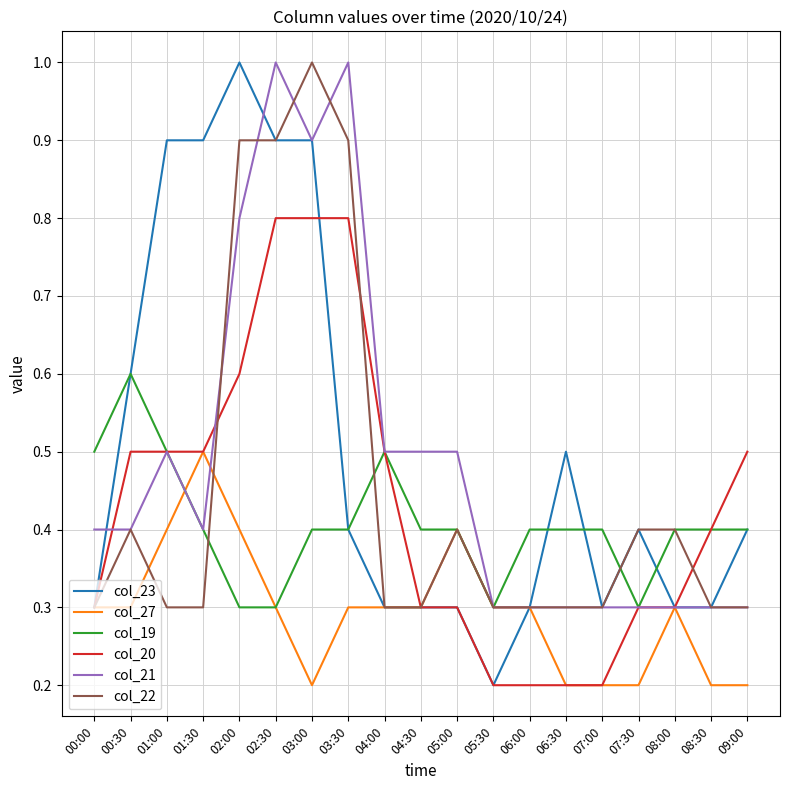

What position from the right is 00:30?

18